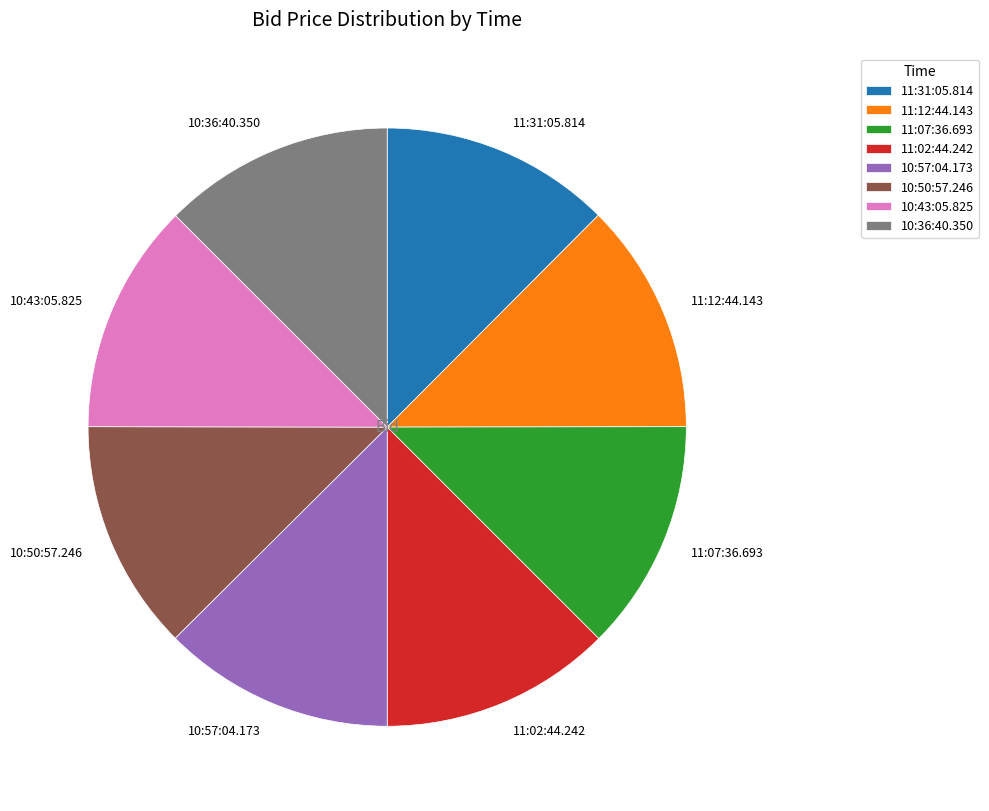

The 10:43:05.825 slice represents 12% of the pie. True or false?

True